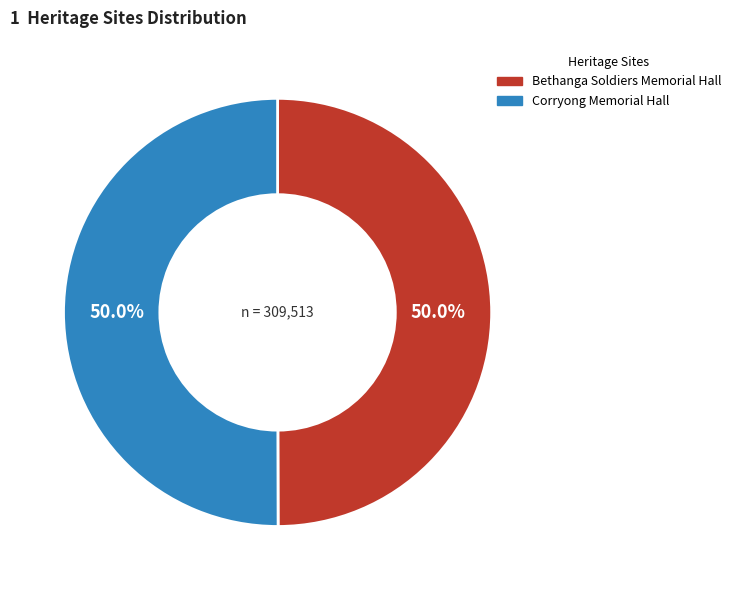

Approximately how many times larger is the value at Bethanga Soldiers Memorial Hall compared to Corryong Memorial Hall?

1.0